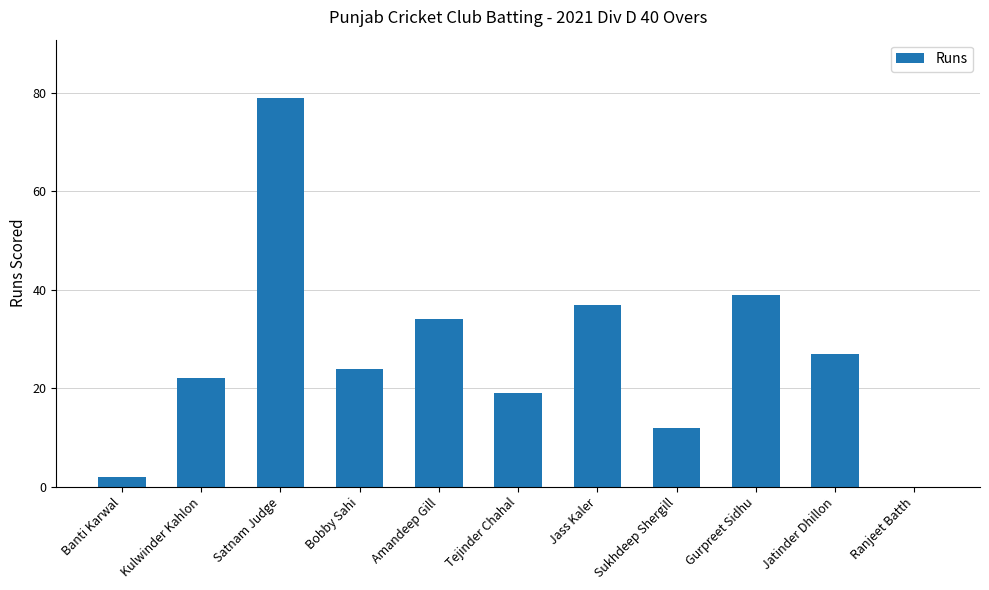

Approximately how many times larger is the value at Gurpreet Sidhu compared to Amandeep Gill?

1.1